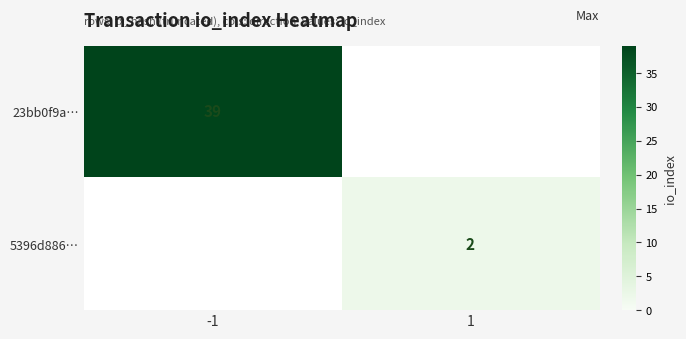

The 5396d886… series shows 1 at 1. True or false?

False